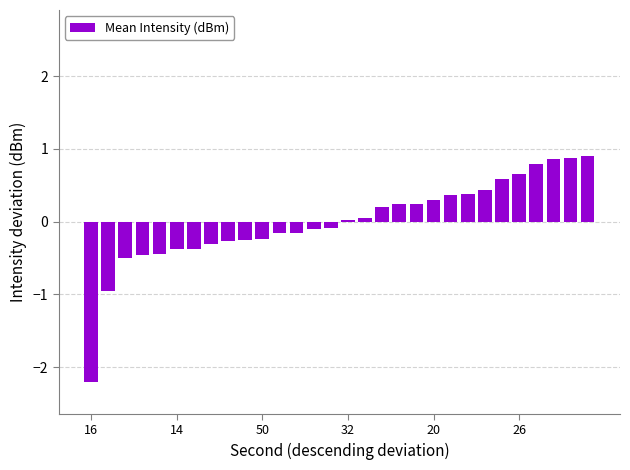

What is the value of the 19th bar from the left?

0.2